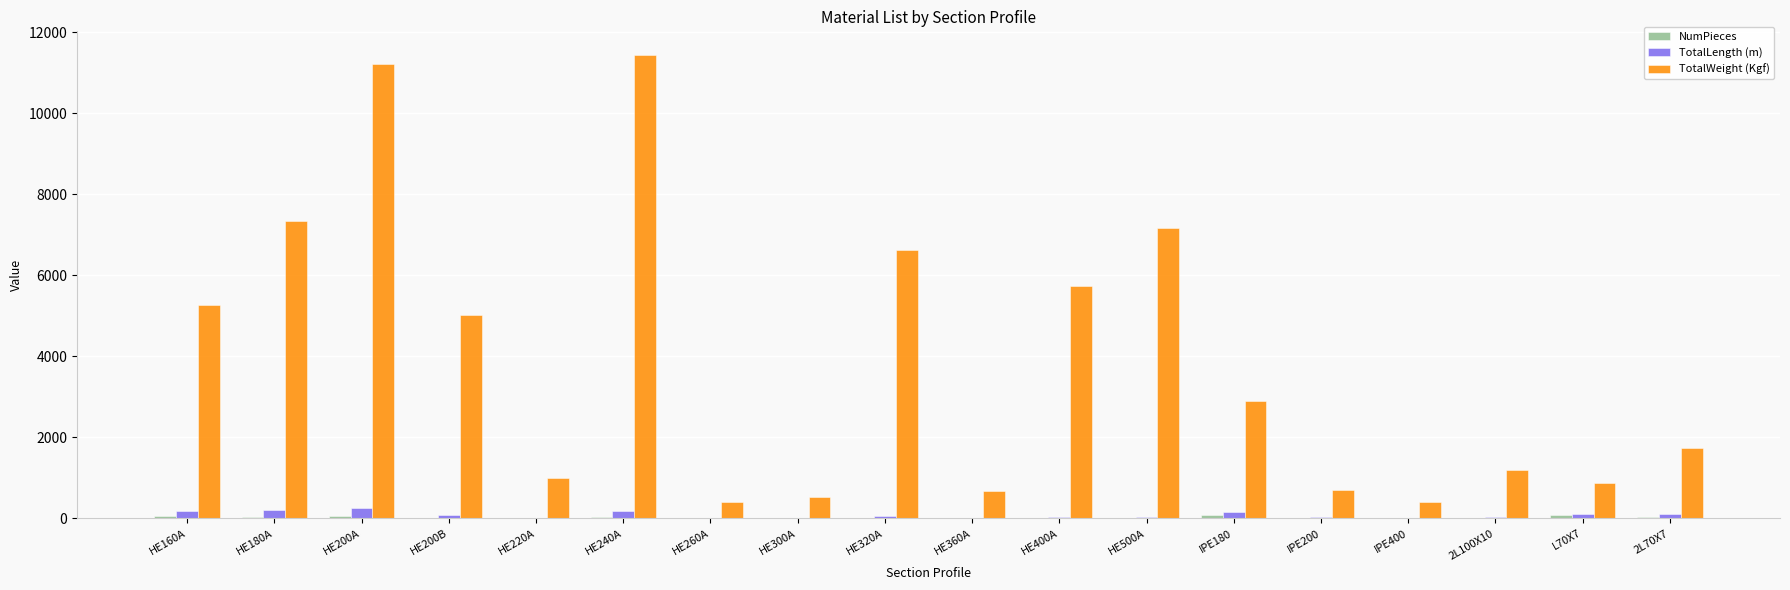

Where is TotalWeight (Kgf) nearest to the value 5925?

HE400A